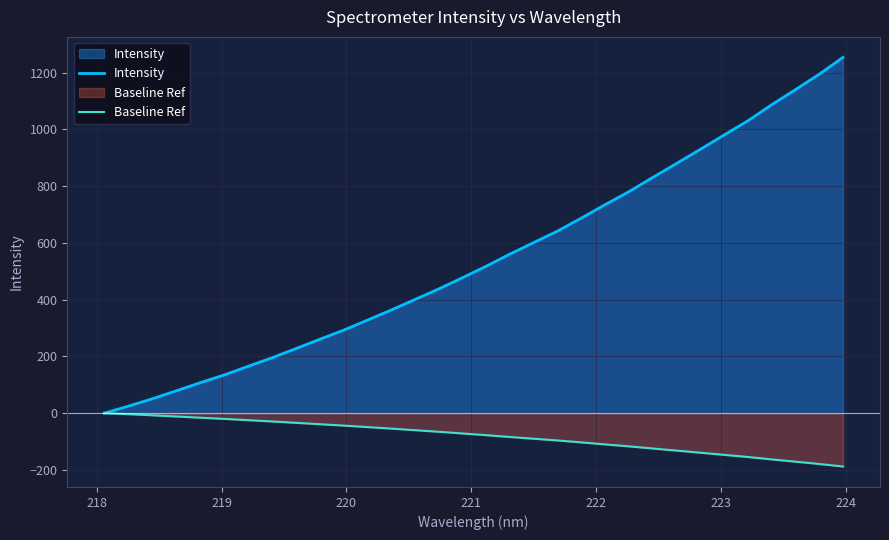

List the series in order of their peak value, highest first.

Intensity, Baseline Ref